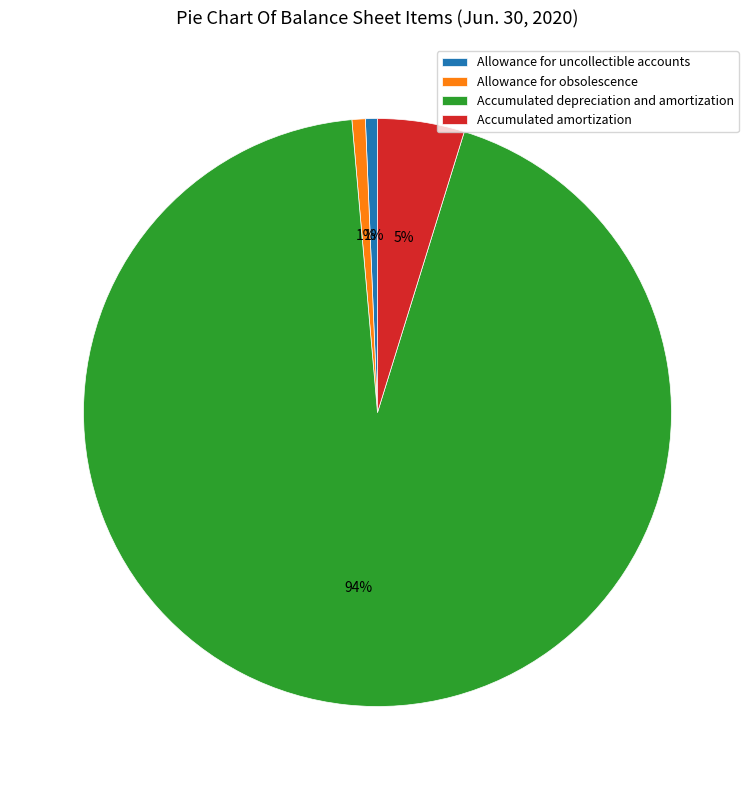

Which category has the biggest portion of the pie?

Accumulated depreciation and amortization